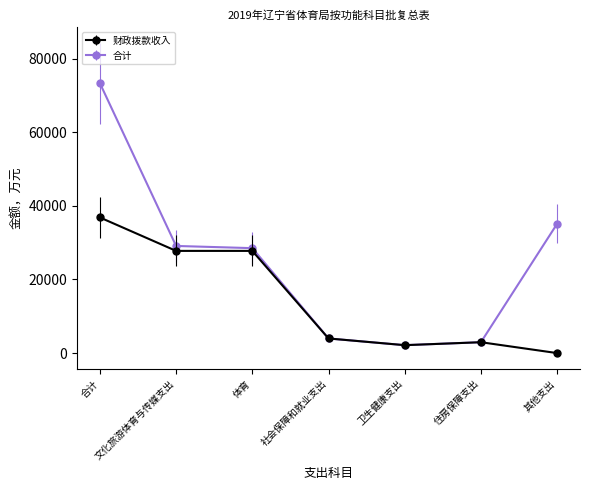

Which series has the widest spread of values?

合计